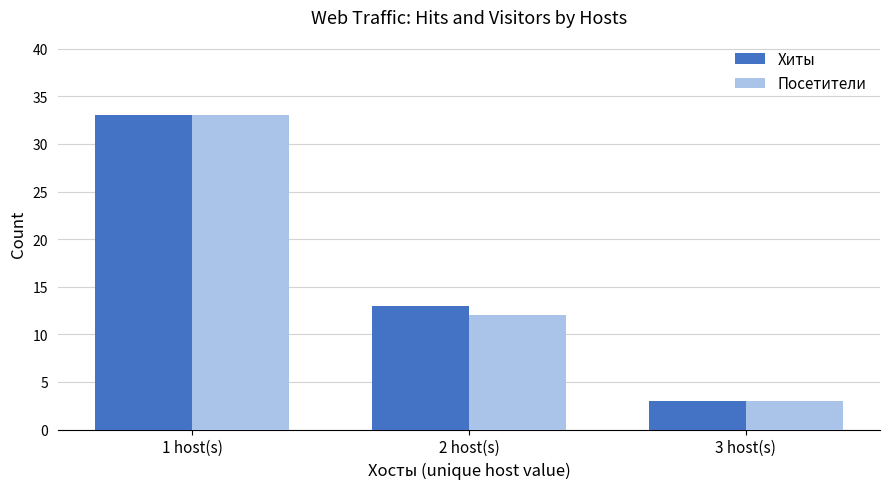

Reading left to right, list all the values displayed in this chart.

Хиты: 33	13	3
Посетители: 33	12	3